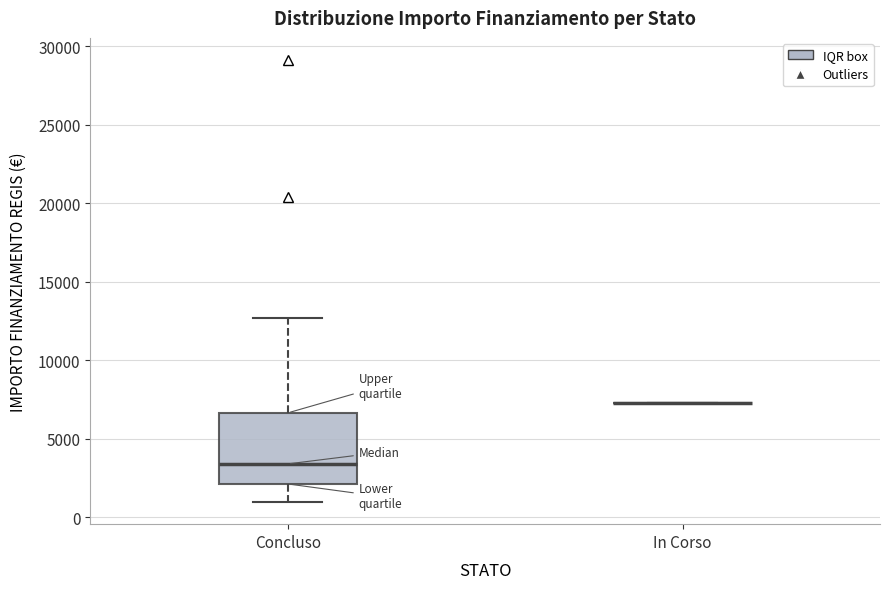

Reading left to right, read every box against the y-axis: the position of its median line, the range the box covers, and the ends of its whiskers. The values are not printed on the chart, so give them approximately, as read against the axis.

Concluso: median 3500, box 2000 to 6500, whiskers 1000 to 12500
In Corso: box collapsed to a line at 7500, whiskers 7500 to 7500